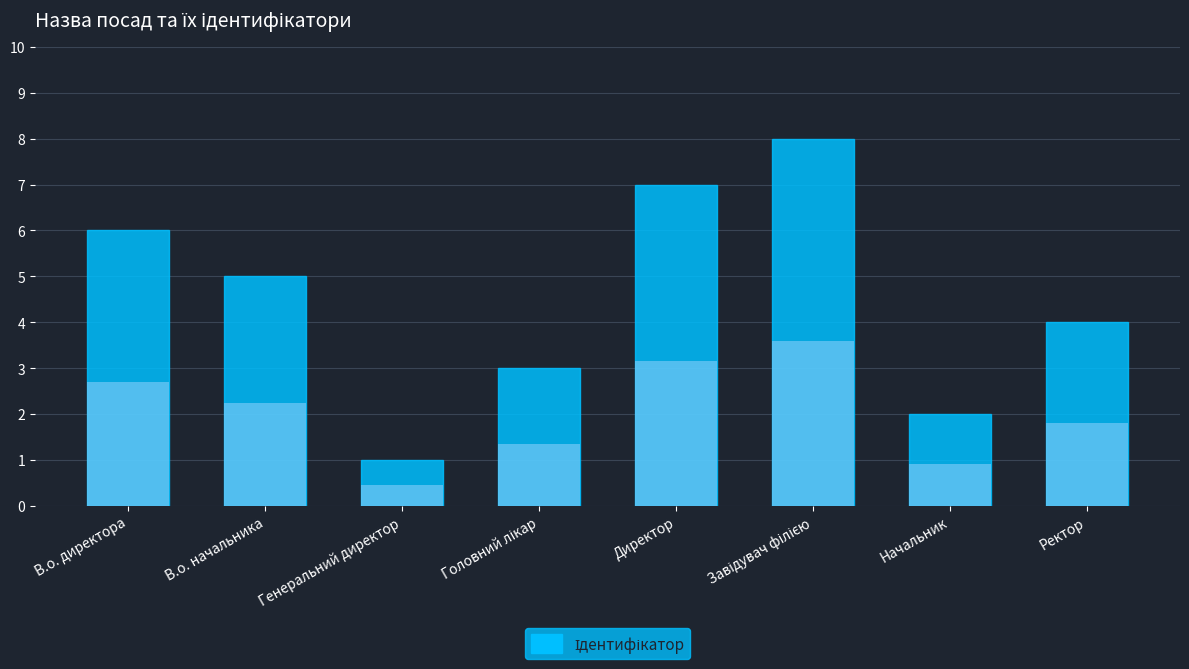

What is the maximum value shown in the chart?

8